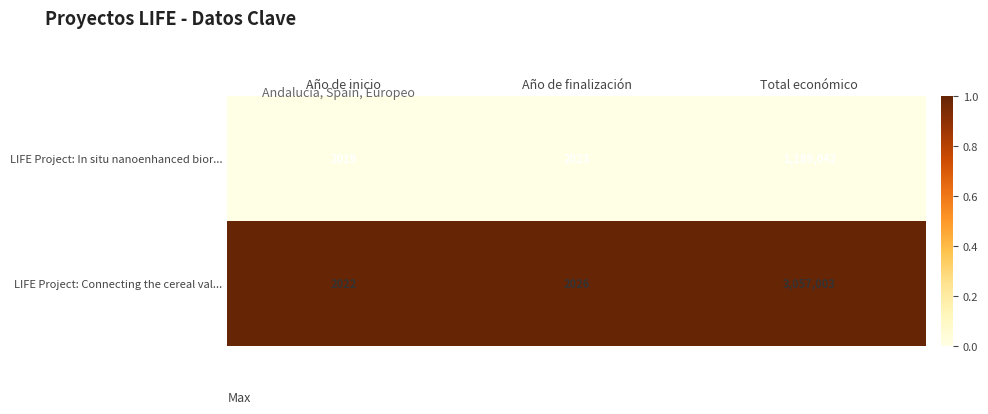

True or false: LIFE Project: In situ nanoenhanced bior... has a value of 2023 at Año de finalización.

True